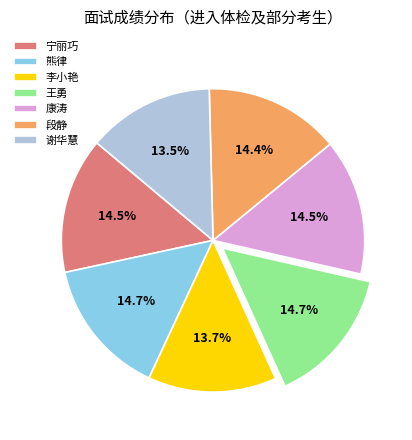

What is the ratio of the value at 段静 to the value at 王勇?

1.0